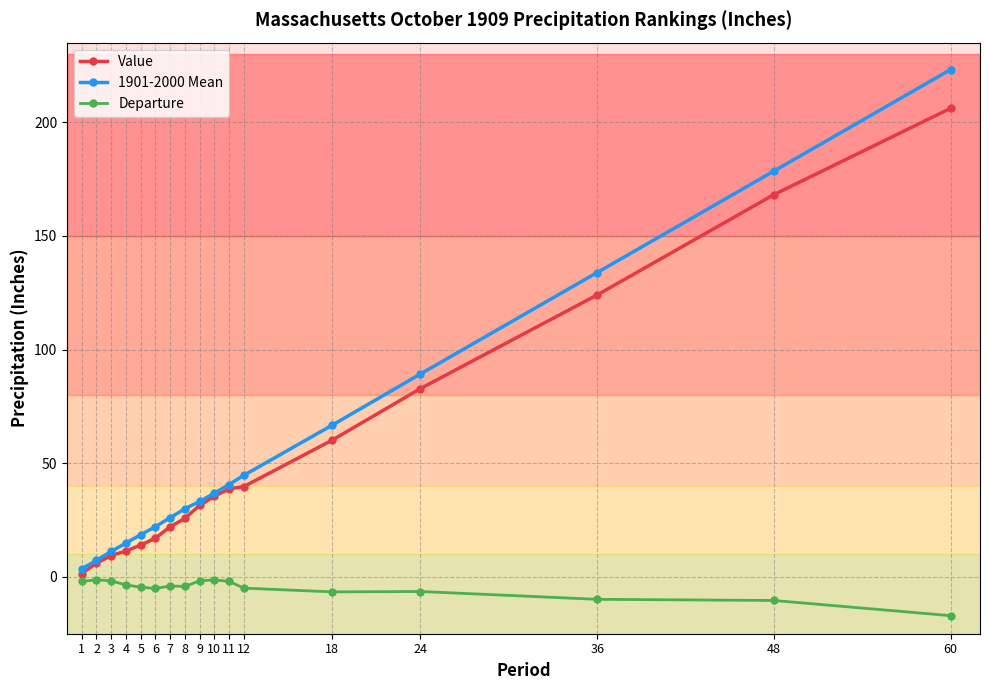

True or false: Value has a value of 99.6 at 48.

False